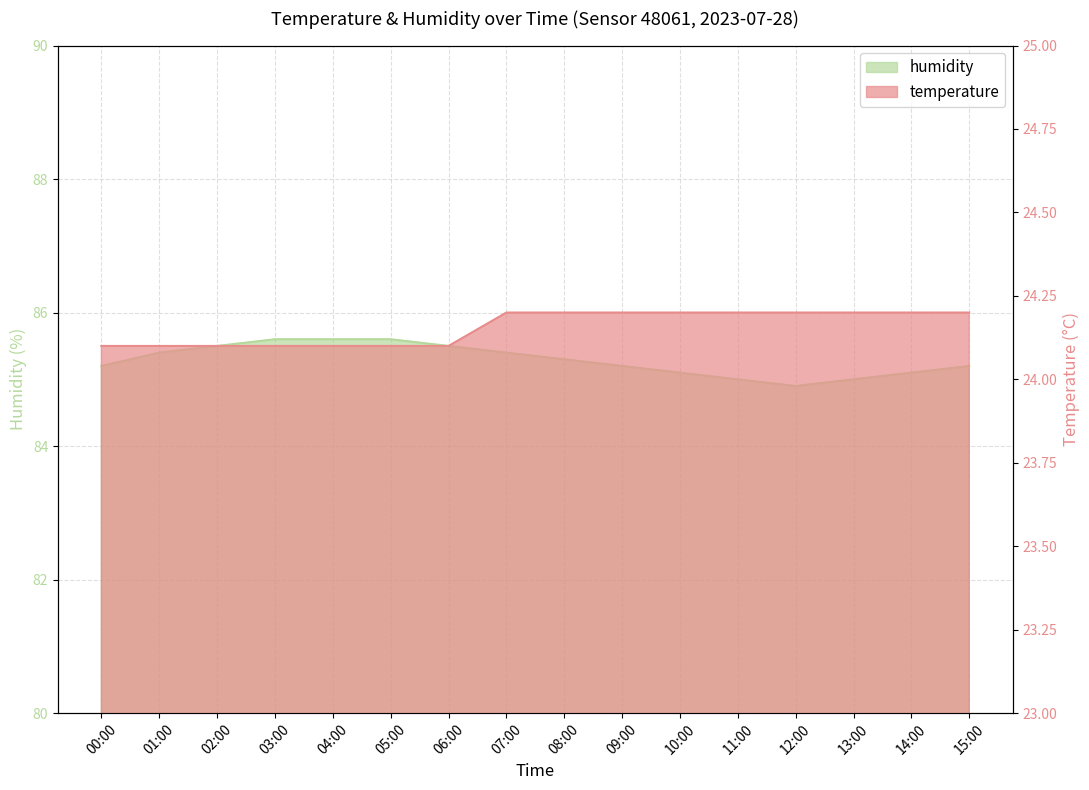

At how many categories does at least one series exceed 65?

16